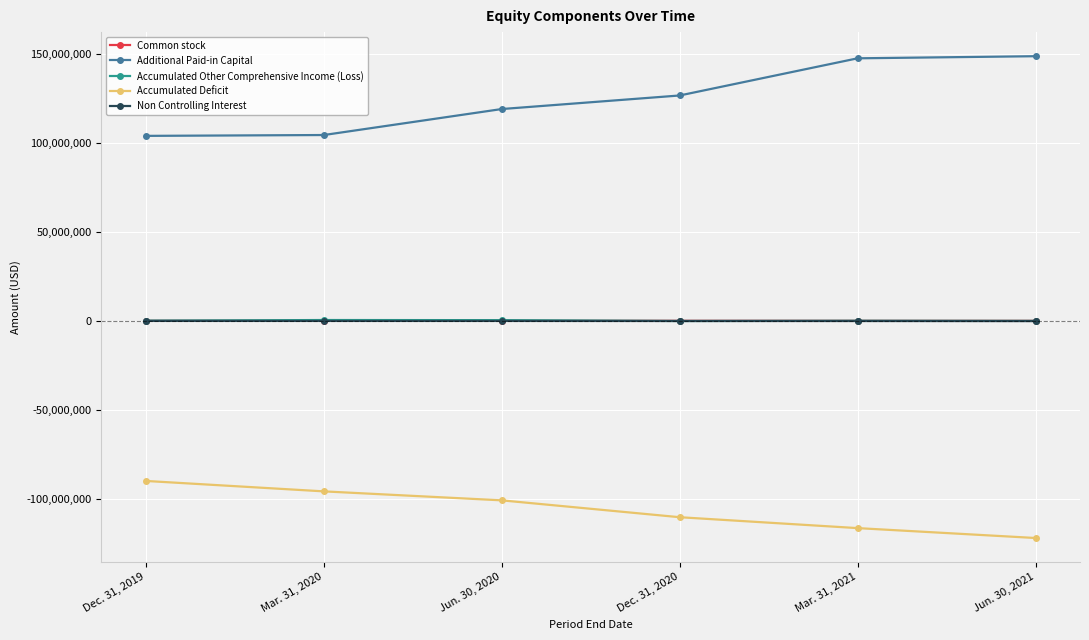

The value of Additional Paid-in Capital at Mar. 31, 2020 is 172667205. True or false?

False